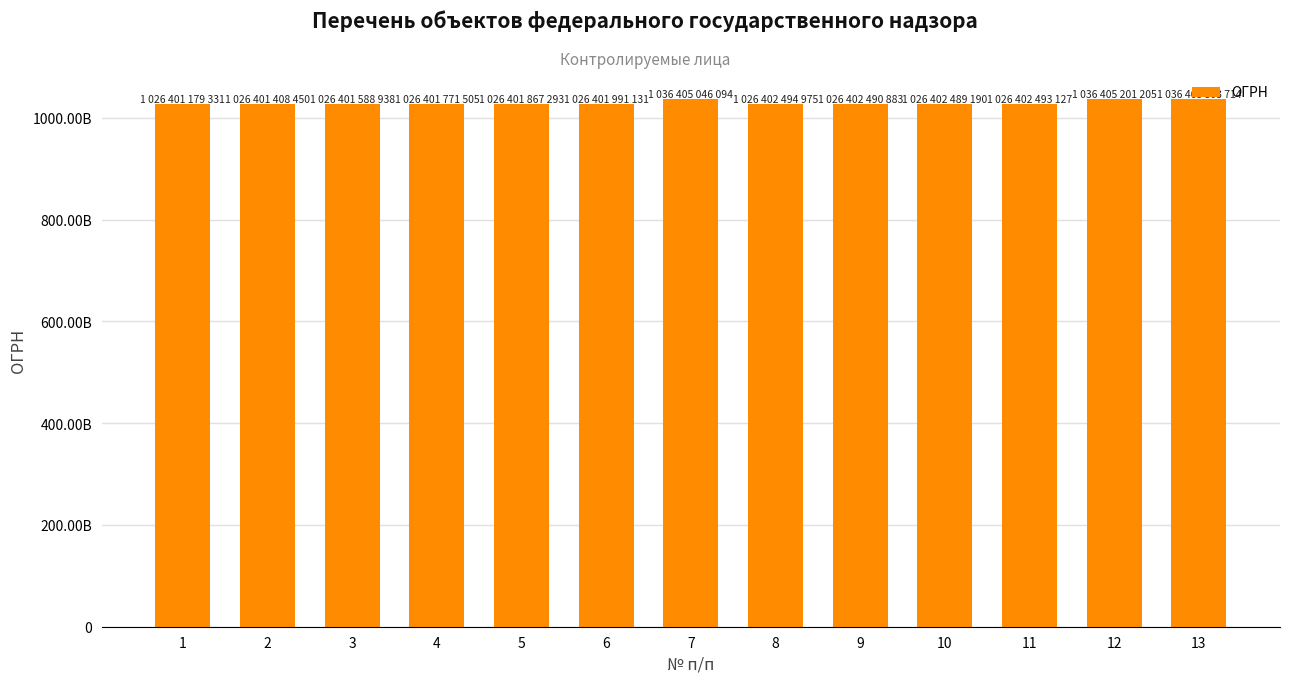

Does the chart contain any negative values?

No